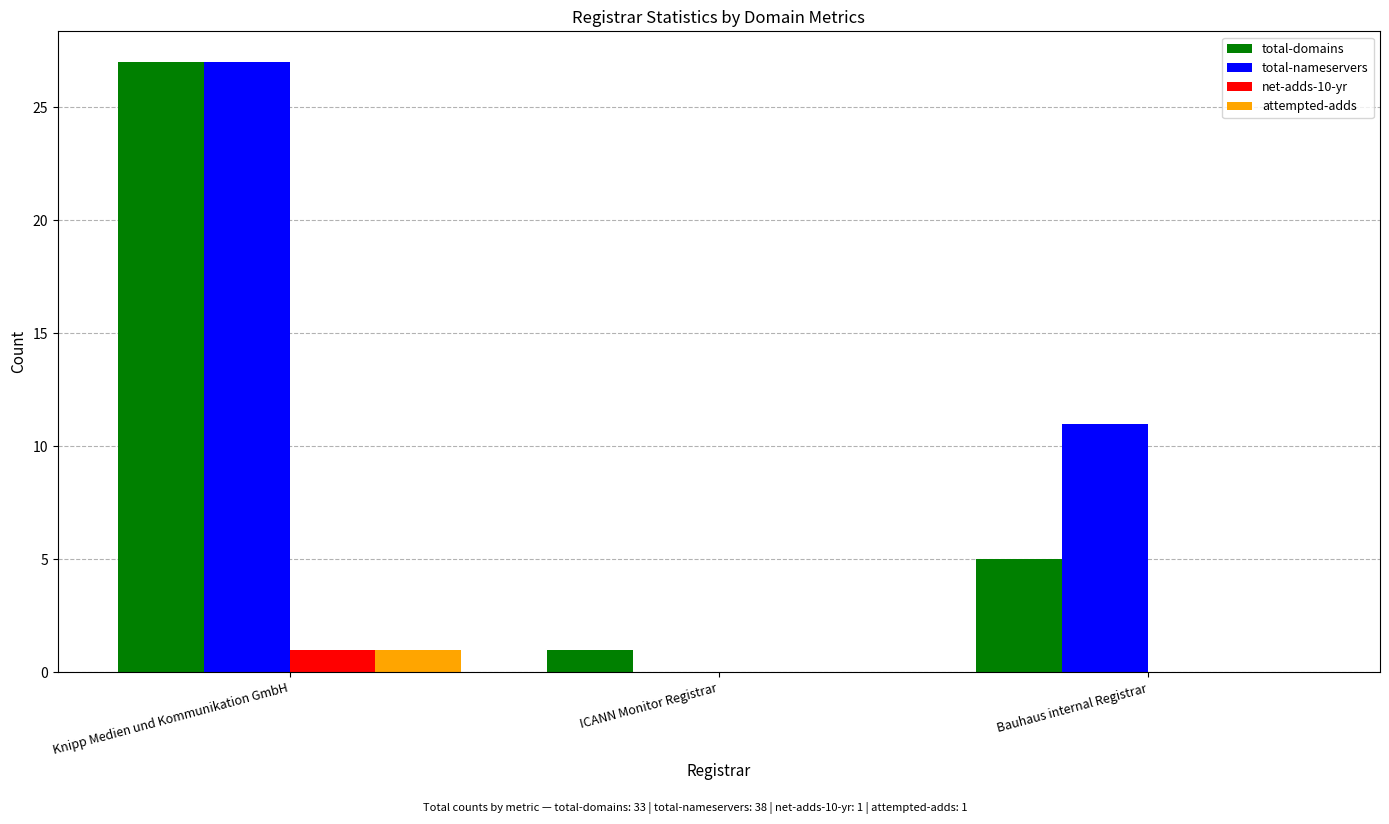

Is it true that net-adds-10-yr equals 1 at Knipp Medien und Kommunikation GmbH?

True